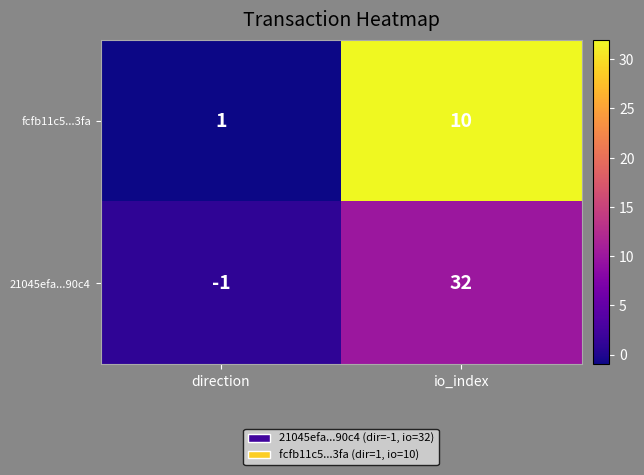

At which category is the sum across all series the highest?

io_index